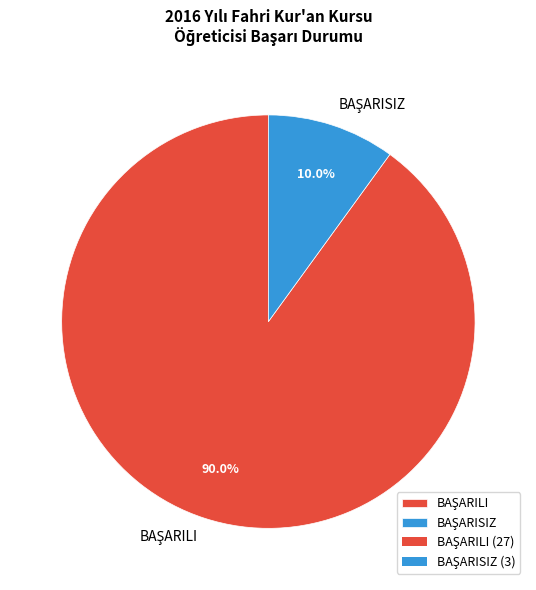

Is there a majority slice in this chart?

Yes